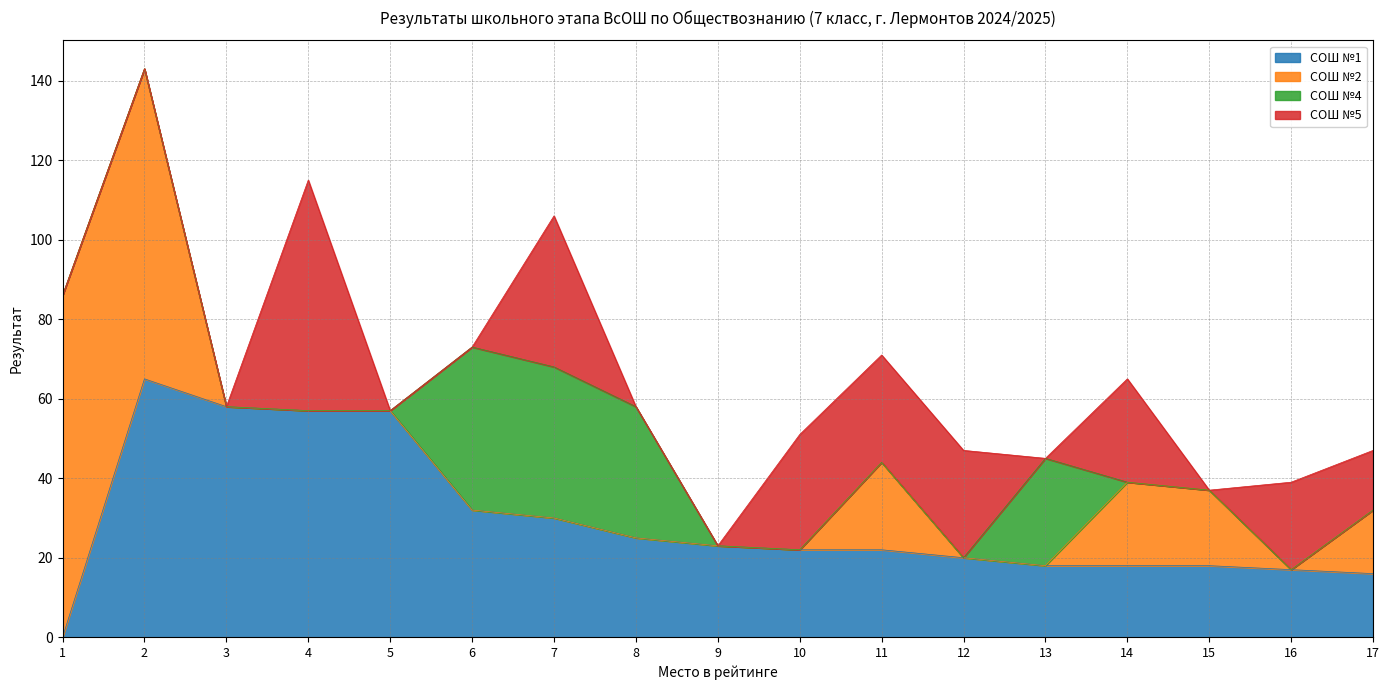

Between 2 and 3, which series saw the biggest shift?

СОШ №2